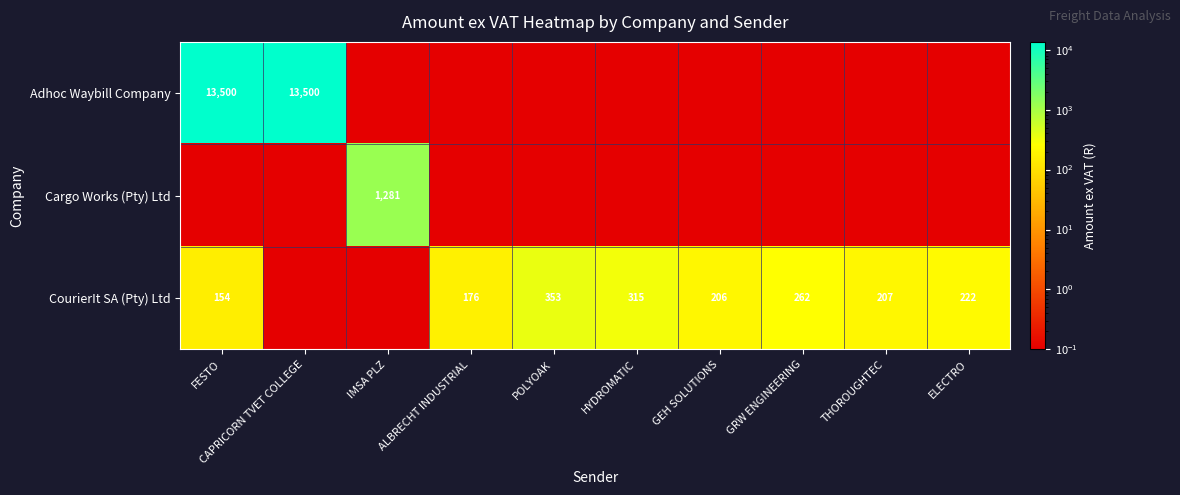

What is the difference between the second highest and second lowest values in the CourierIt SA (Pty) Ltd series?

314.6